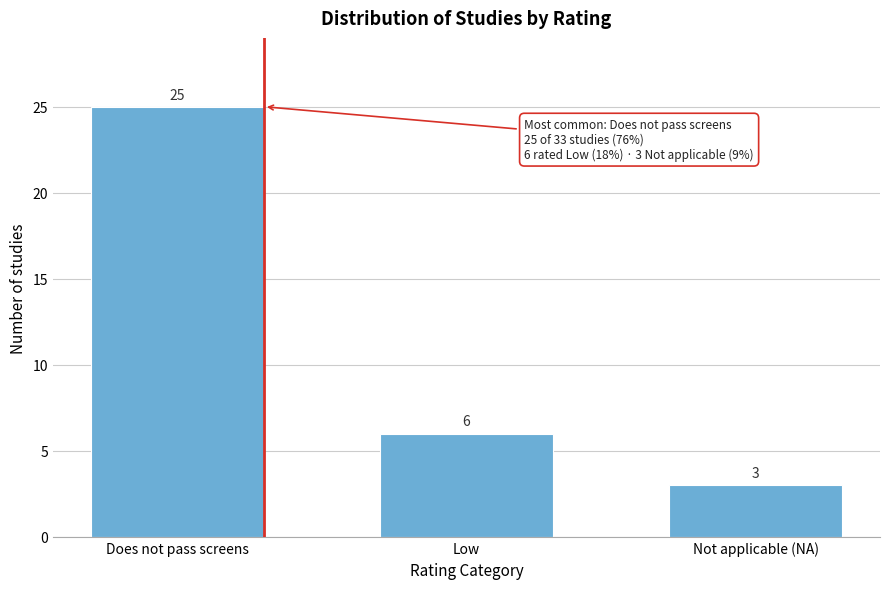

Reading right to left, list all the values displayed in this chart.

Not applicable (NA)=3	Low=6	Does not pass screens=25